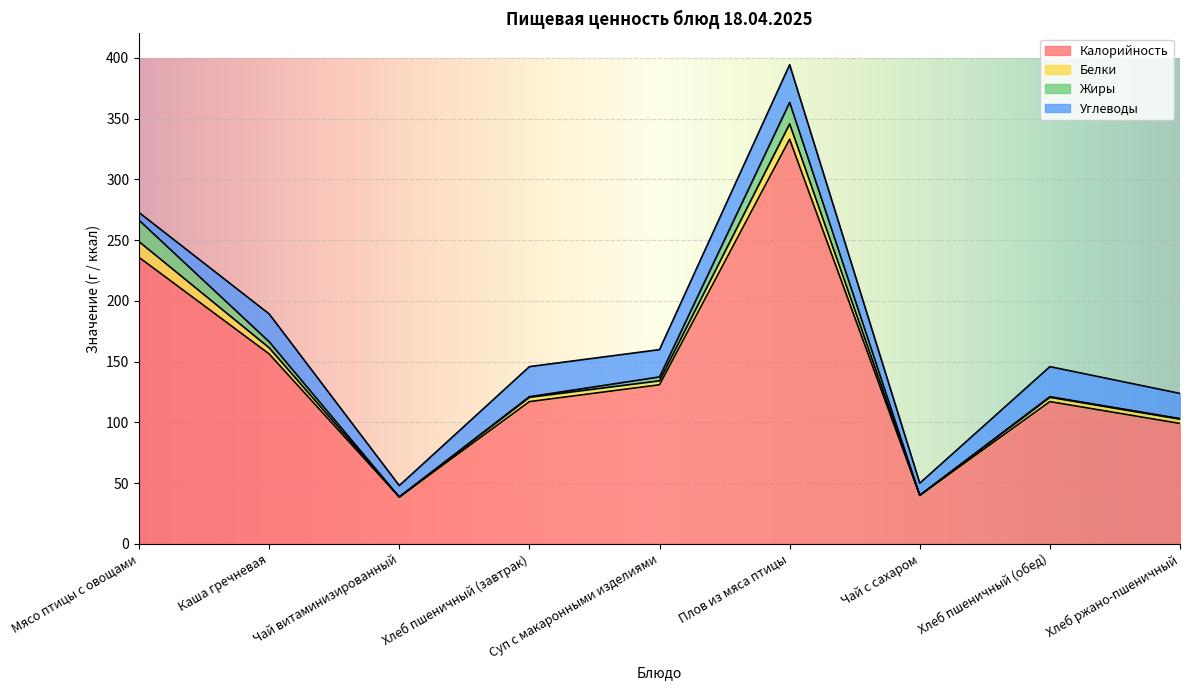

What is the maximum value shown in the chart?

333.0